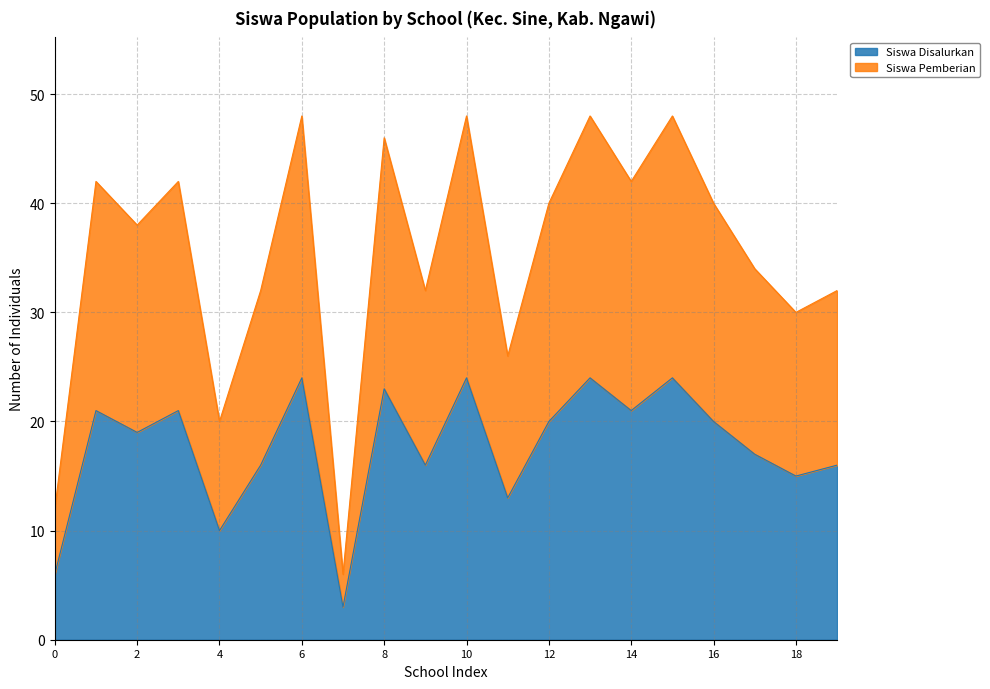

How many lines are shown in the chart?

2